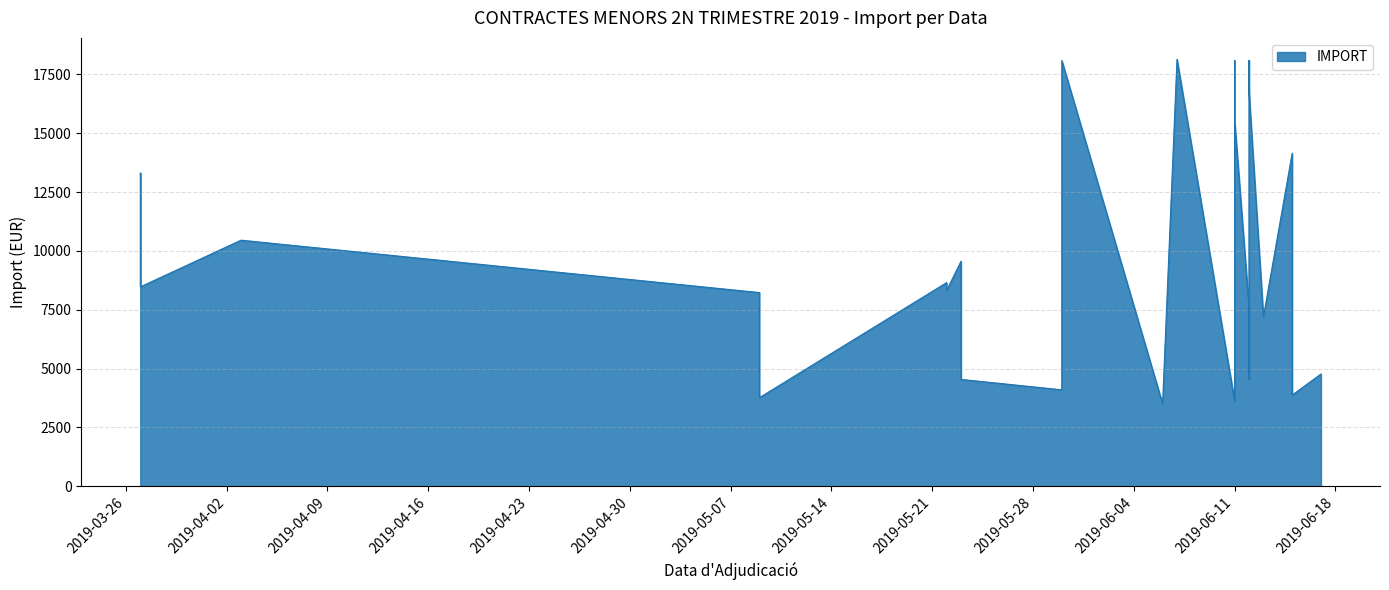

Reading left to right, list all the values displayed in this chart.

2019-06-17=4767.4	2019-06-15=14150.0	2019-06-15=8034.4	2019-06-15=7840.8	2019-06-15=3872.0	2019-06-13=7190.7	2019-06-12=7600.0	2019-06-12=5295.0	2019-06-12=5263.5	2019-06-12=4550.0	2019-06-12=18089.5	2019-06-12=16765.8	2019-06-11=3630.0	2019-06-11=18089.5	2019-06-11=15548.5	2019-06-07=18144.0	2019-06-06=3497.2	2019-05-30=4095.8	2019-05-30=18089.5	2019-05-23=9559.0	2019-05-23=4537.5	2019-05-22=8651.5	2019-05-22=8317.9	2019-05-09=8228.0	2019-05-09=6050.0	2019-05-09=6050.0	2019-05-09=4235.0	2019-05-09=3763.1	2019-04-03=10454.4	2019-03-27=13310.0	2019-03-27=8470.0